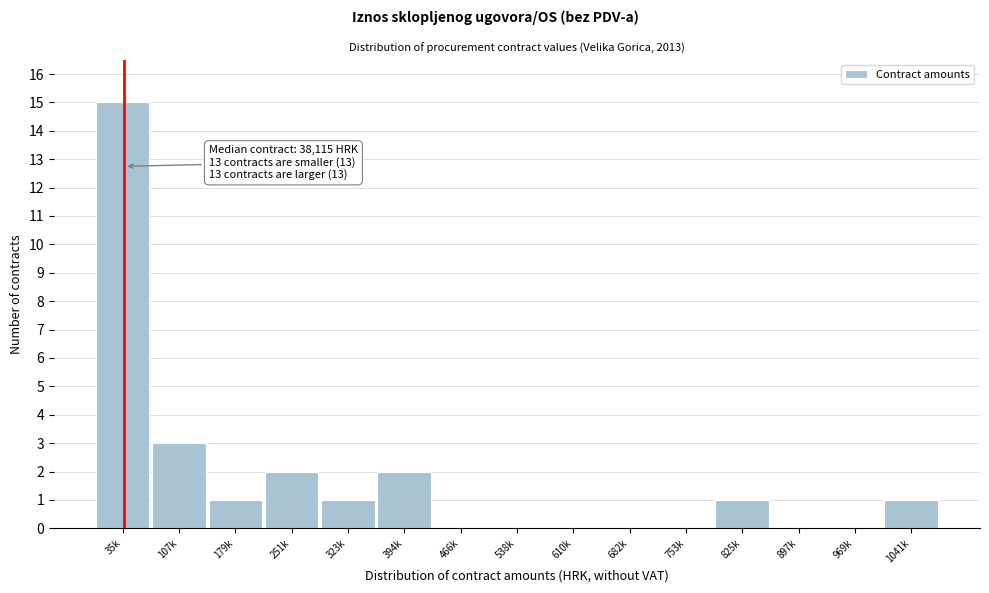

Reading left to right, transcribe all the data shown in this chart.

35k=15	107k=3	179k=1	251k=2	323k=1	394k=2	466k=0	538k=0	610k=0	682k=0	753k=0	825k=1	897k=0	969k=0	1041k=1